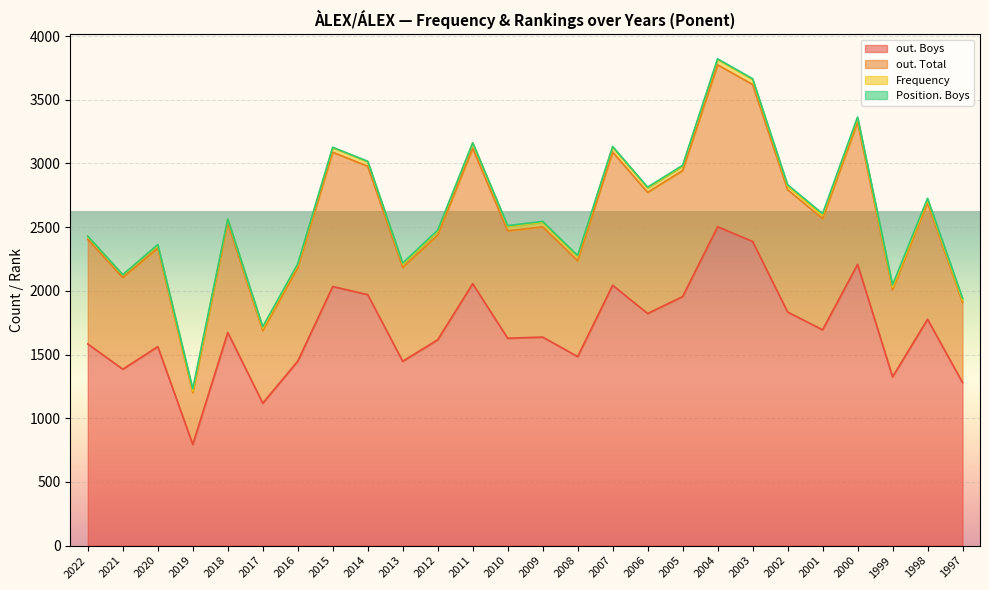

How many lines are shown in the chart?

4